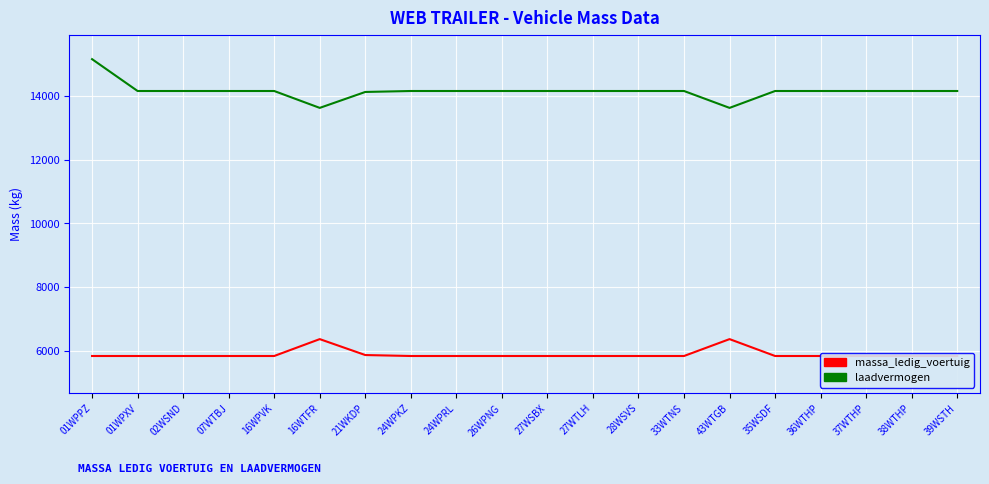

Reading left to right, transcribe all the data shown in this chart.

massa_ledig_voertuig: 01WPPZ=5840	01WPXV=5840	02WSND=5840	07WTBJ=5840	16WPVK=5840	16WTFR=6370	21WKDP=5870	24WPKZ=5840	24WPRL=5840	26WPNG=5840	27WSBX=5840	27WTLH=5840	28WSVS=5840	33WTNS=5840	43WTGB=6370	35WSDF=5840	36WTHP=5840	37WTHP=5840	38WTHP=5840	39WSTH=5840
laadvermogen: 01WPPZ=15160	01WPXV=14160	02WSND=14160	07WTBJ=14160	16WPVK=14160	16WTFR=13630	21WKDP=14130	24WPKZ=14160	24WPRL=14160	26WPNG=14160	27WSBX=14160	27WTLH=14160	28WSVS=14160	33WTNS=14160	43WTGB=13630	35WSDF=14160	36WTHP=14160	37WTHP=14160	38WTHP=14160	39WSTH=14160